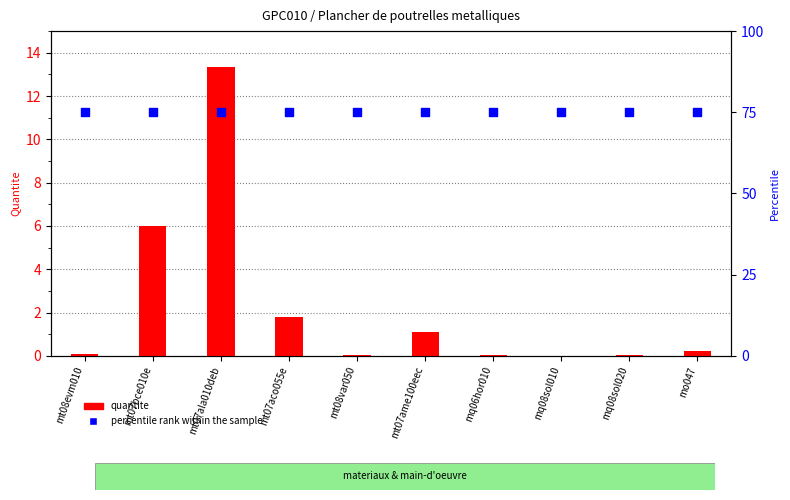

Which series contains the lowest Y value?

quantite